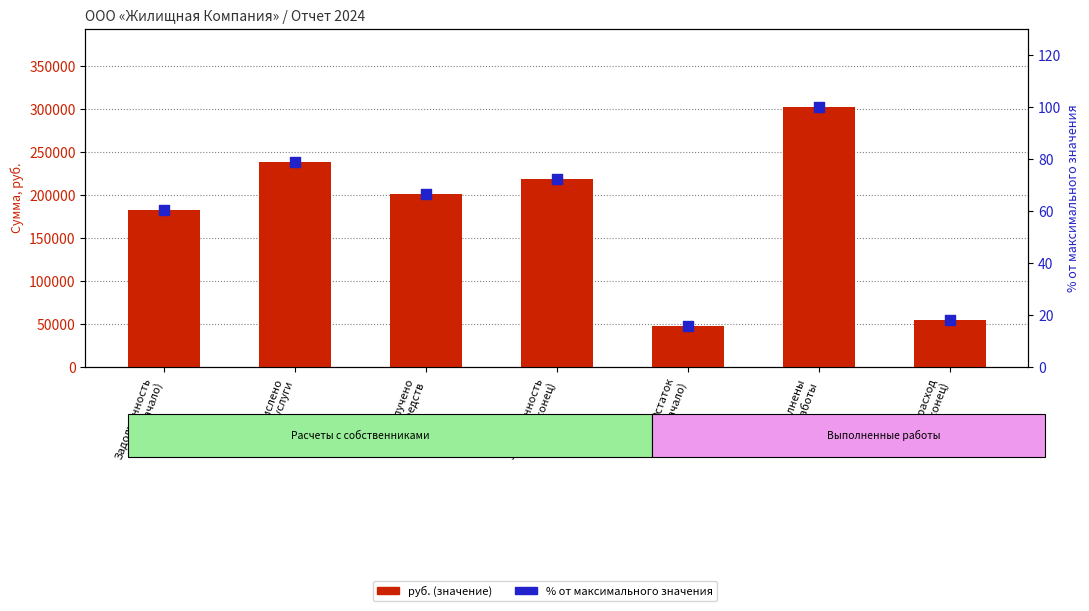

What is the total value across all series at Начислено
за услуги?

237742.7